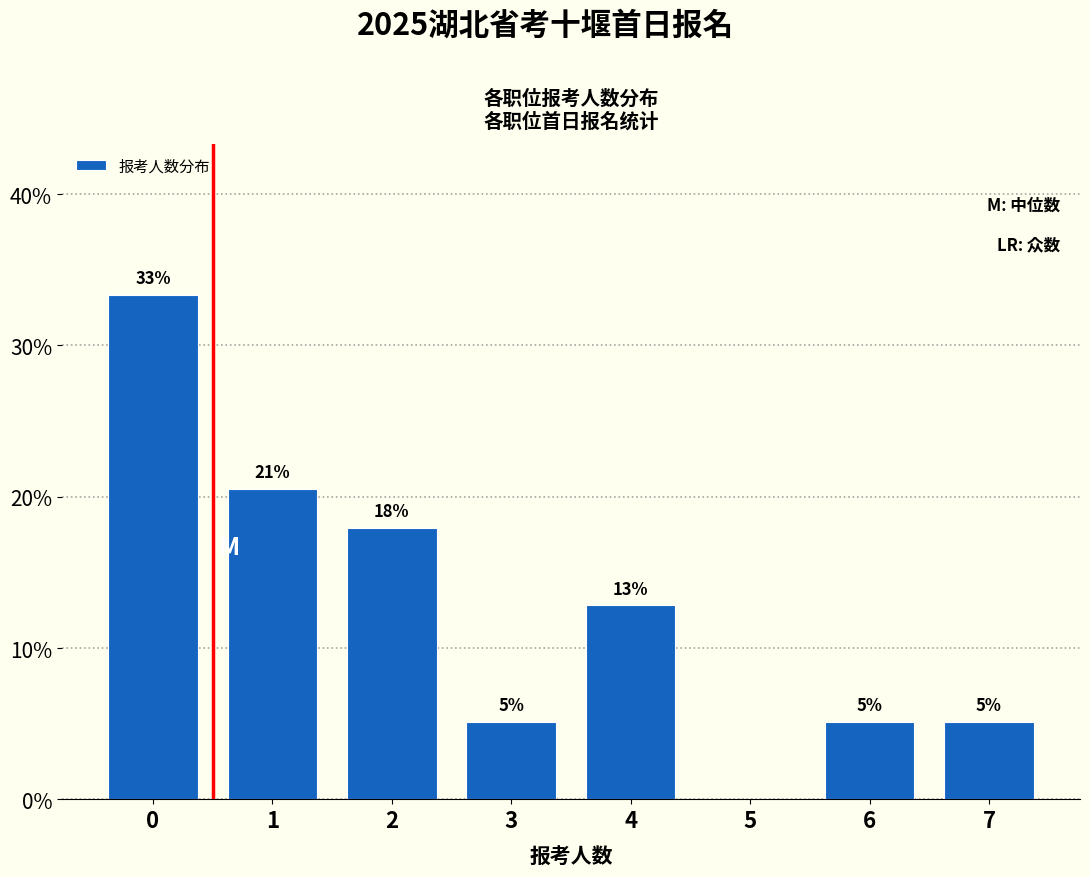

Are the bars horizontal?

No